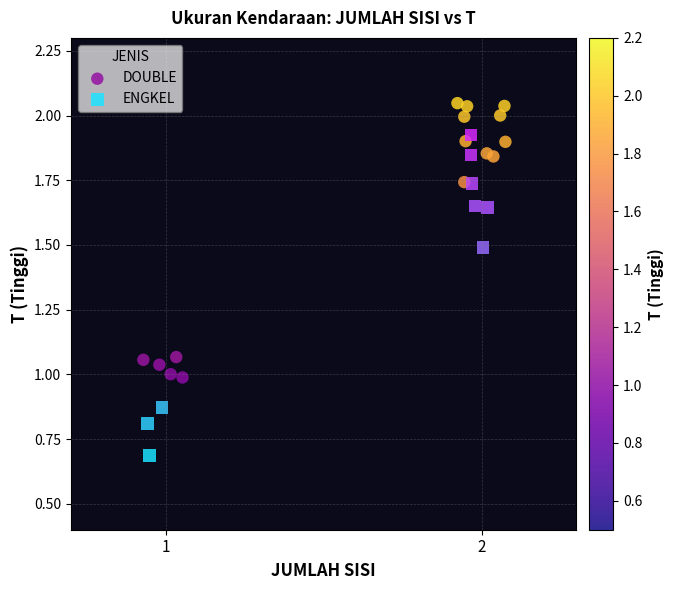

Which series contains the highest Y value?

DOUBLE